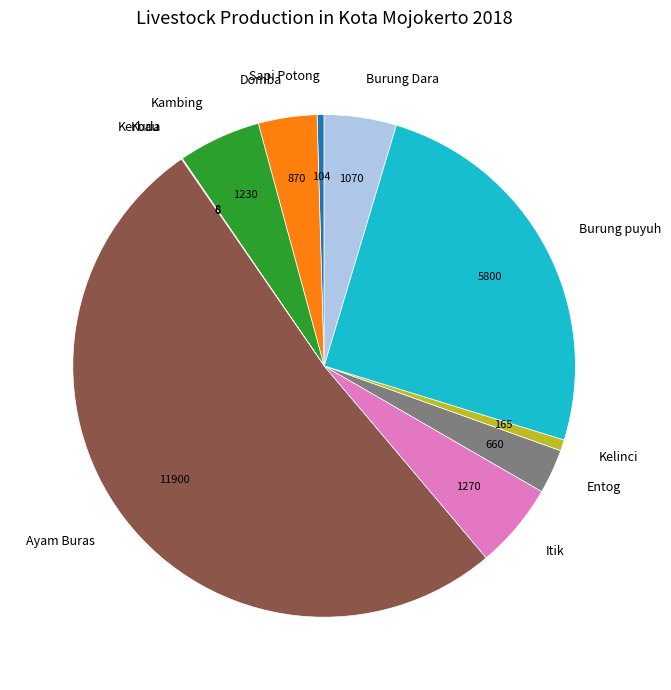

The Domba slice represents 17% of the pie. True or false?

False